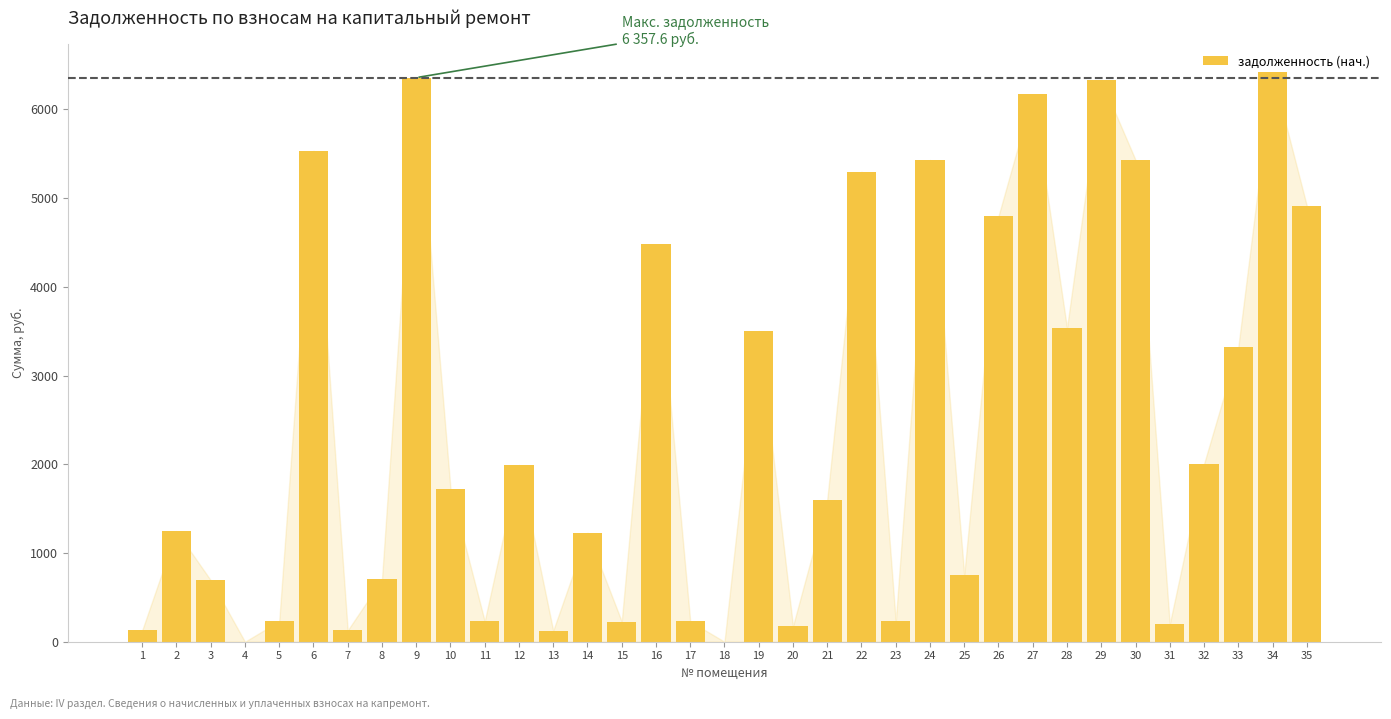

What value does the data have at 35?

4915.4